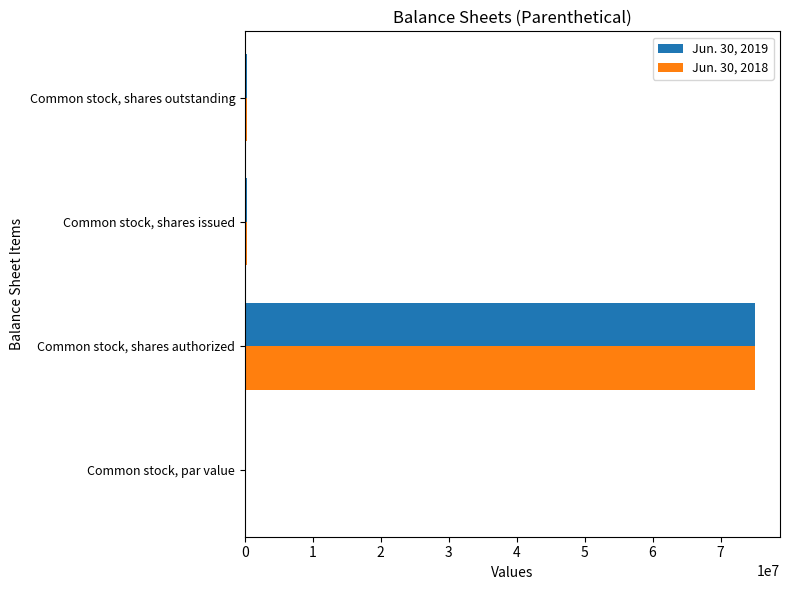

True or false: Jun. 30, 2018 has a value of 29117202.6 at Common stock, shares authorized.

False